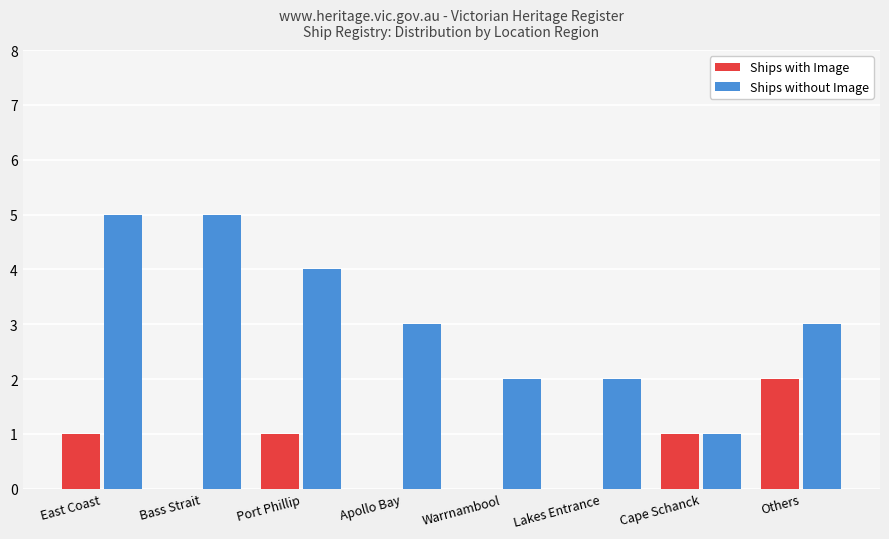

Reading left to right, what are all the values shown in this chart?

Ships with Image: 1	0	1	0	0	0	1	2
Ships without Image: 5	5	4	3	2	2	1	3